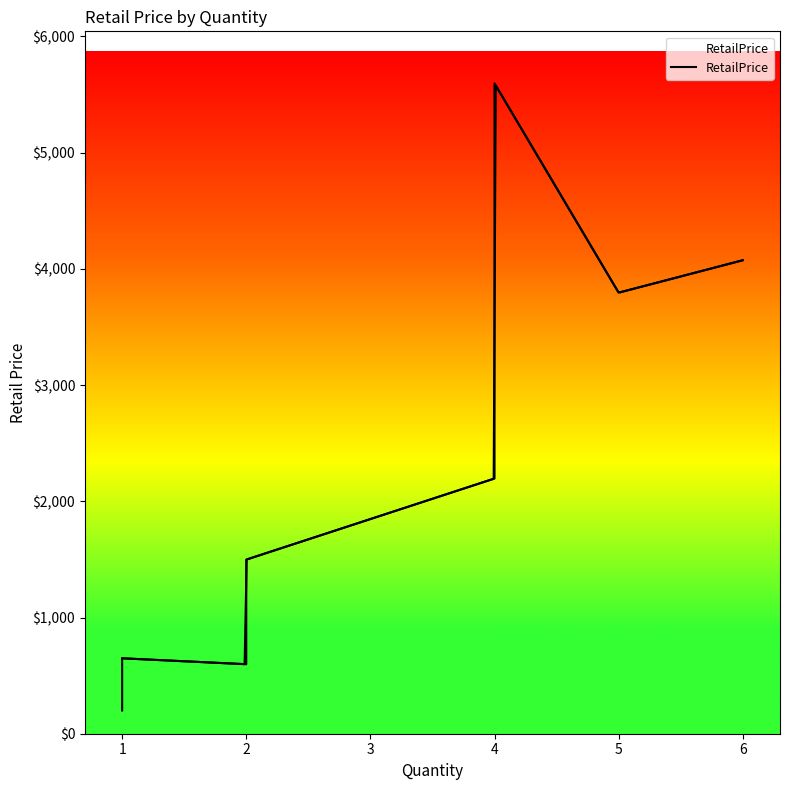

What is the value of the 11th point from the left?

1498.0